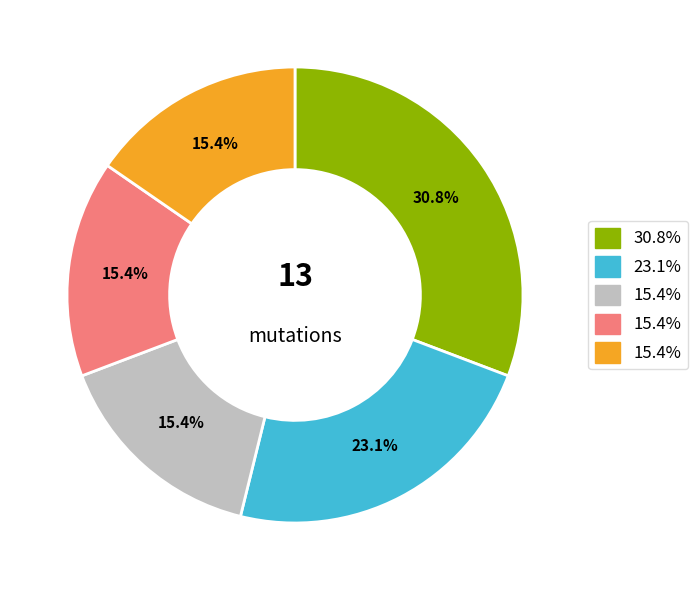

Is there any slice that represents more than half of the pie?

No